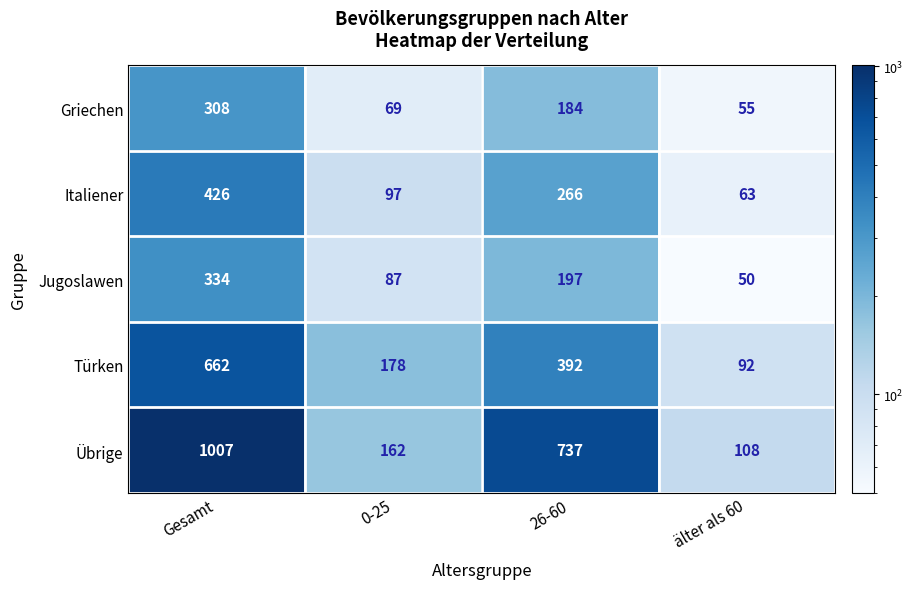

At which category is the sum across all series the highest?

Gesamt